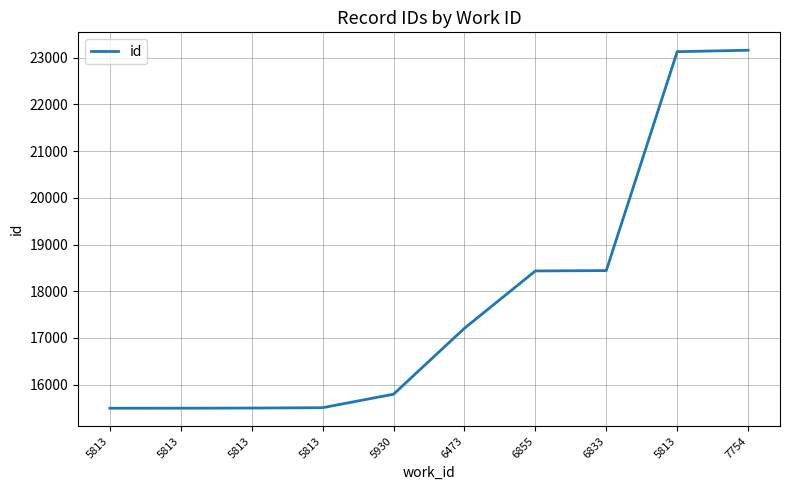

At which label does the data first exceed 17207?

6855